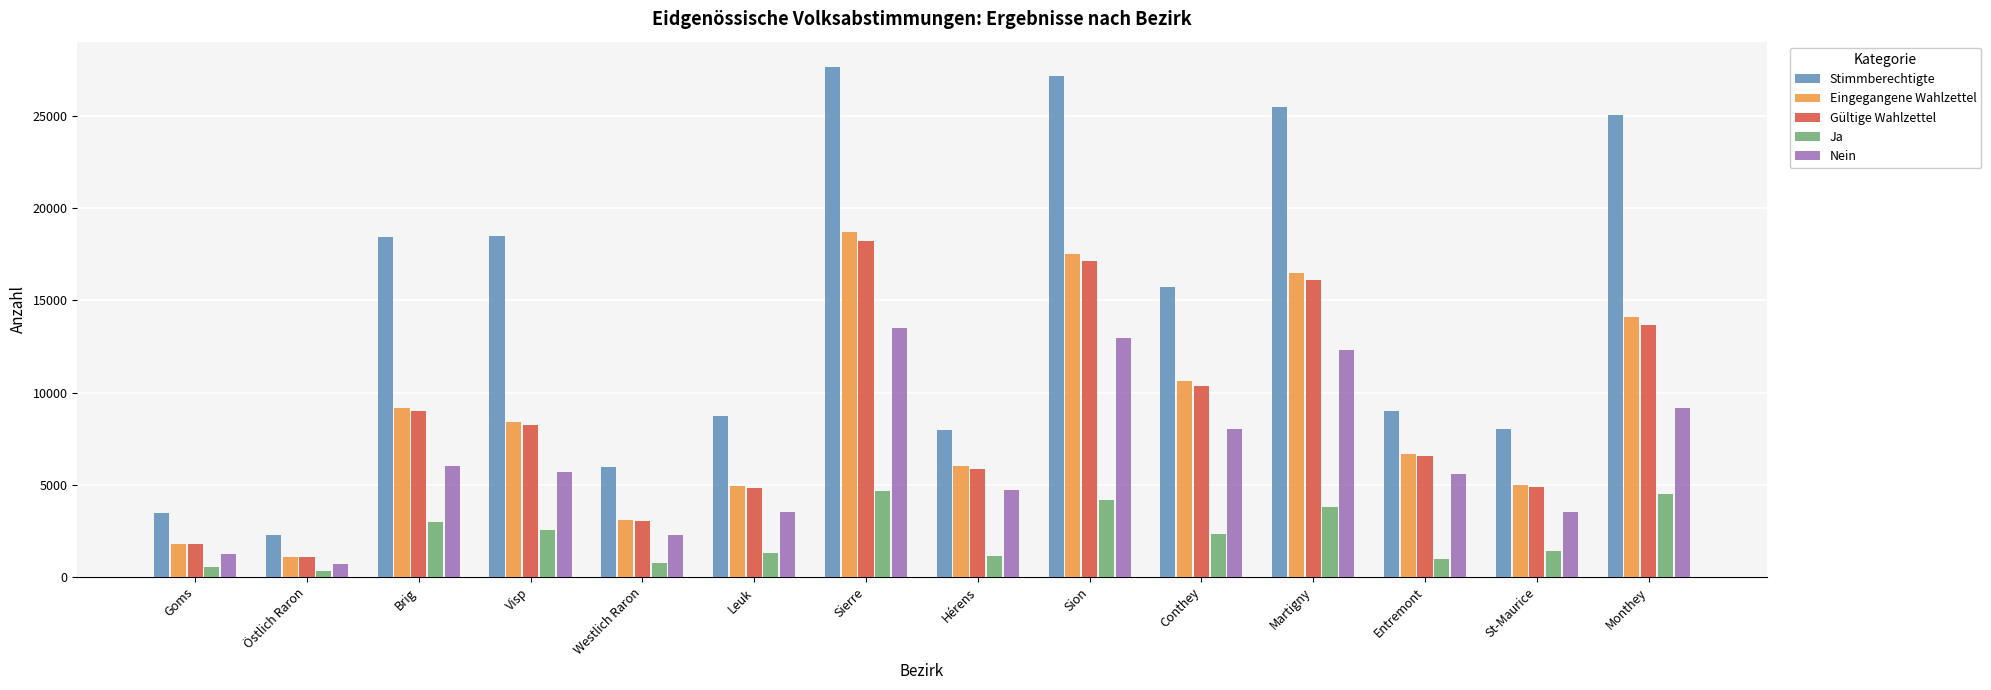

At which label is Stimmberechtigte closest to 14949?

Conthey